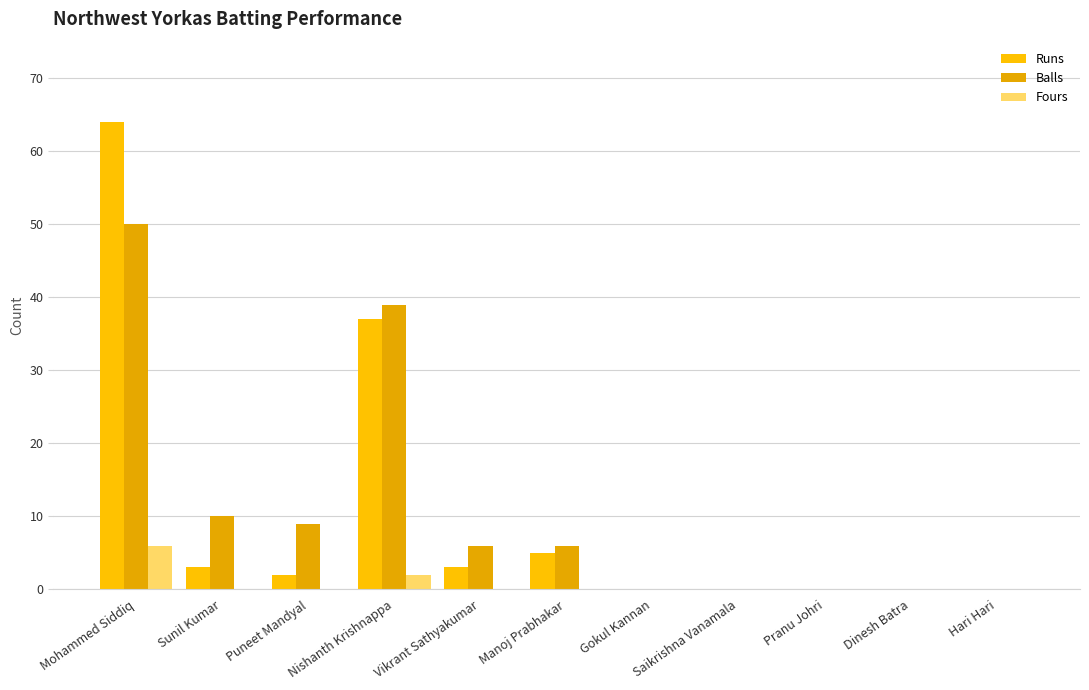

Does the chart contain stacked bars?

No